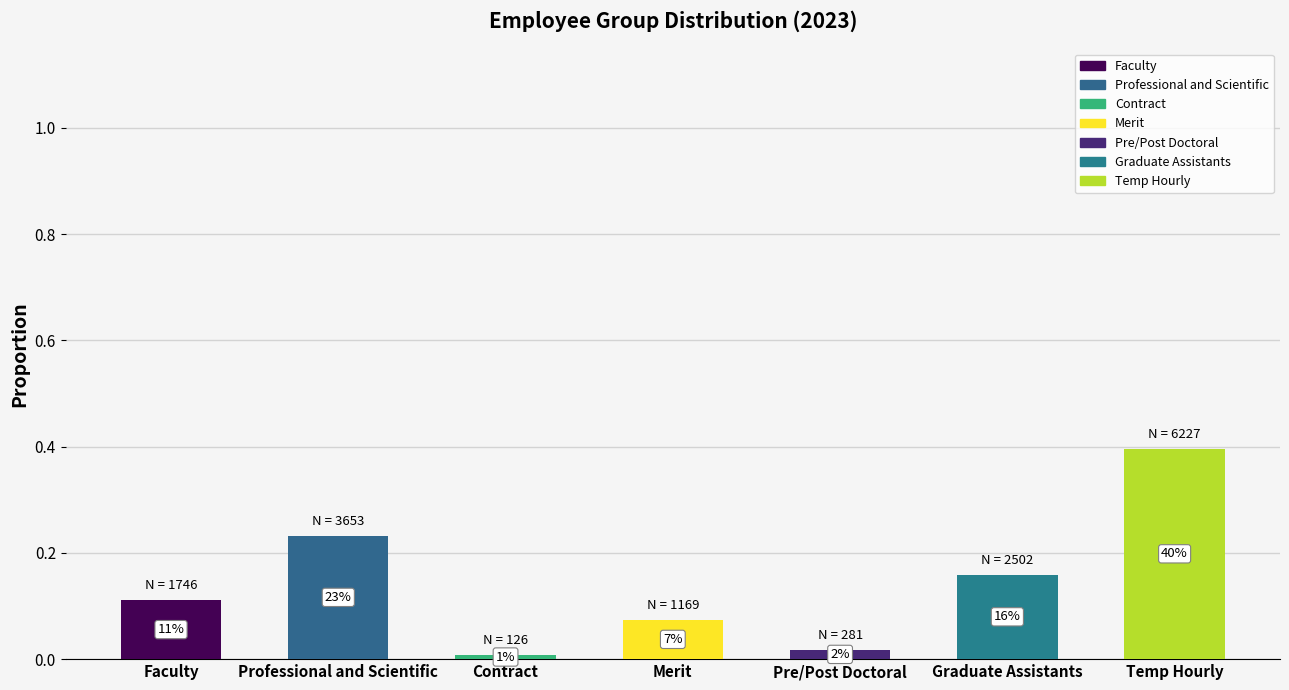

Are the bars grouped side by side (vs. stacked)?

No